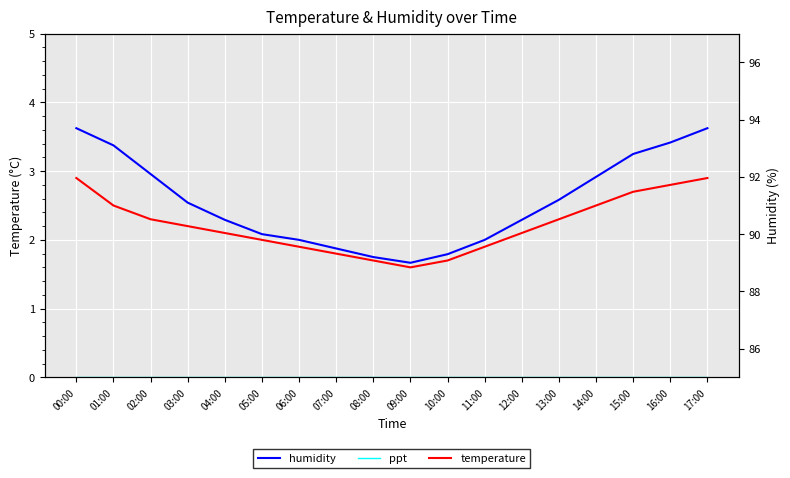

Where is the first local minimum for temperature?

09:00